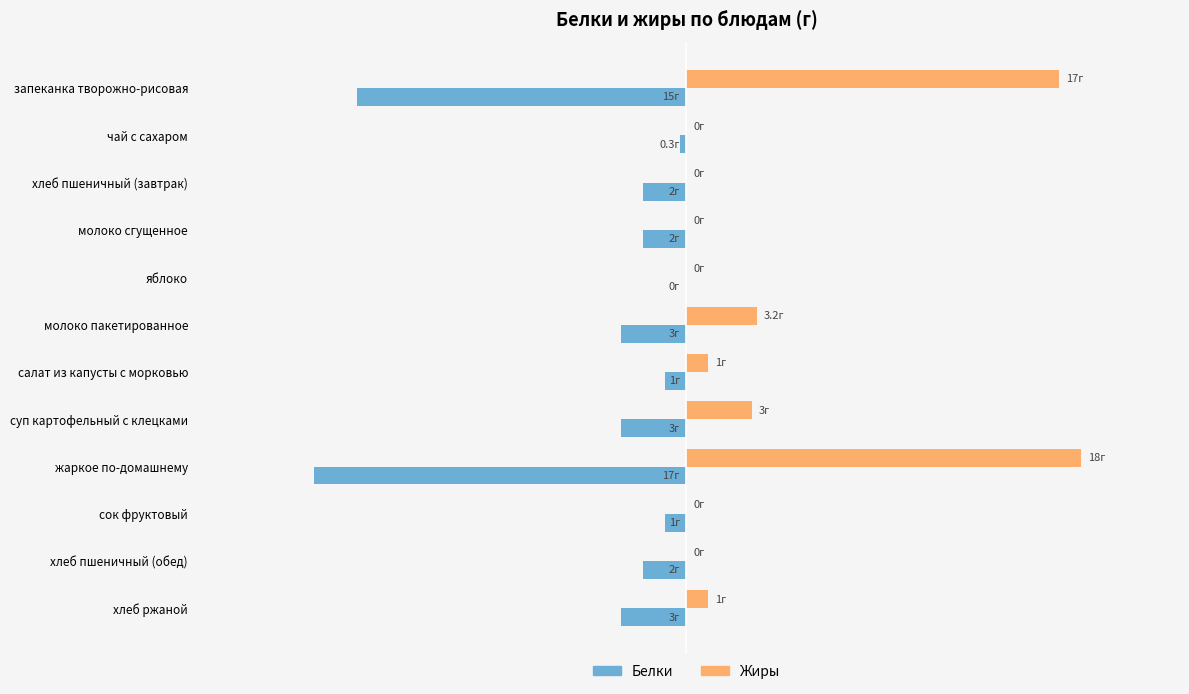

What are all the series names shown in the legend?

Белки, Жиры